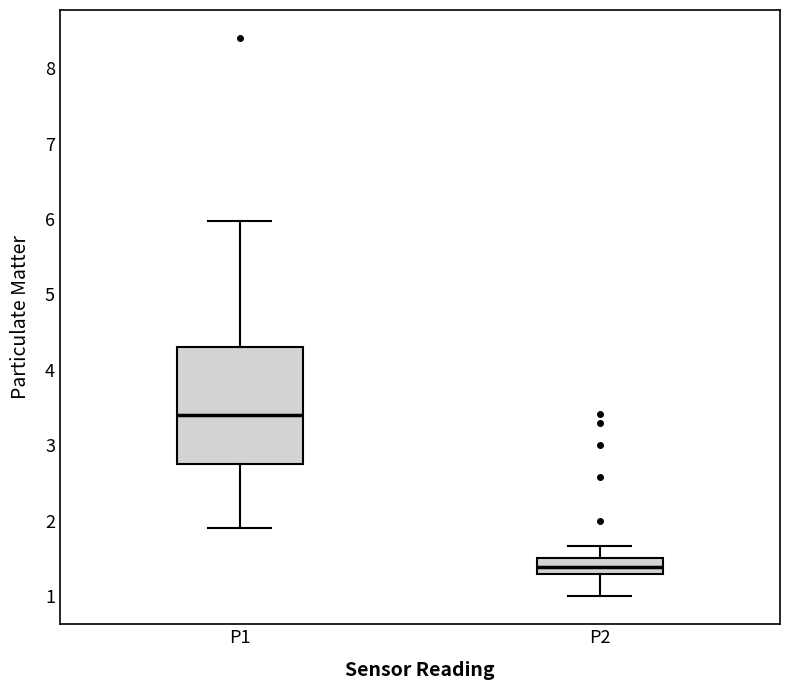

Reading left to right, read every box against the y-axis: the position of its median line, the range the box covers, and the ends of its whiskers. The values are not printed on the chart, so give them approximately, as read against the axis.

P1: median 3.4, box 2.7 to 4.3, whiskers 1.9 to 6.0
P2: median 1.4, box 1.3 to 1.5, whiskers 1.0 to 1.7